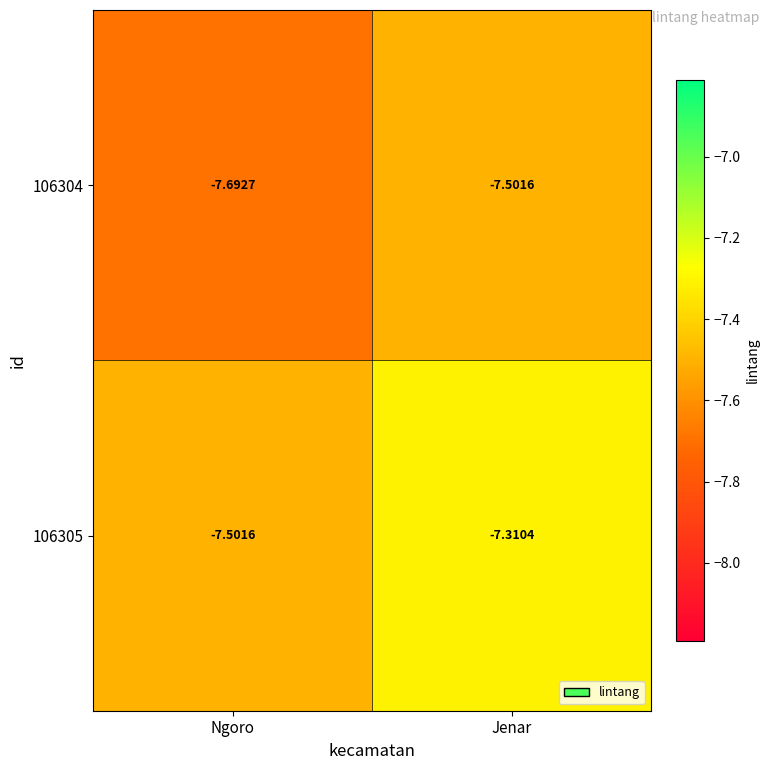

Is the value of 106304 at Jenar greater than the value of 106305 at Jenar?

No